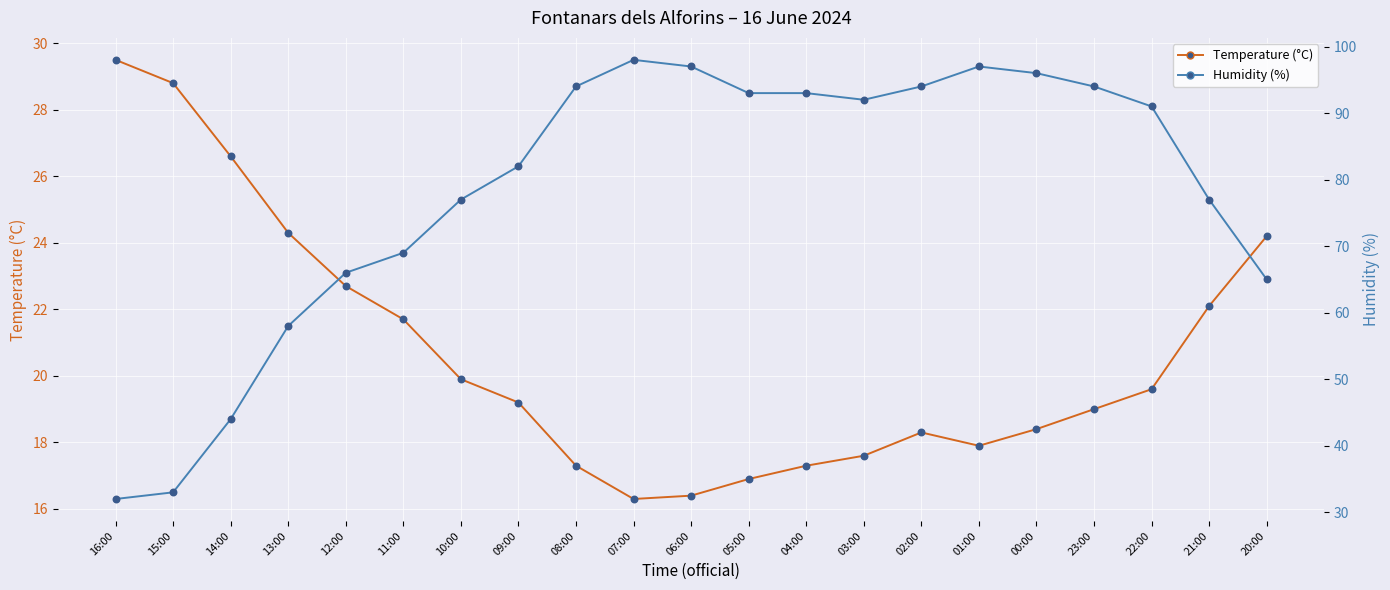

Which series has the widest spread of Y values?

Humidity (%)